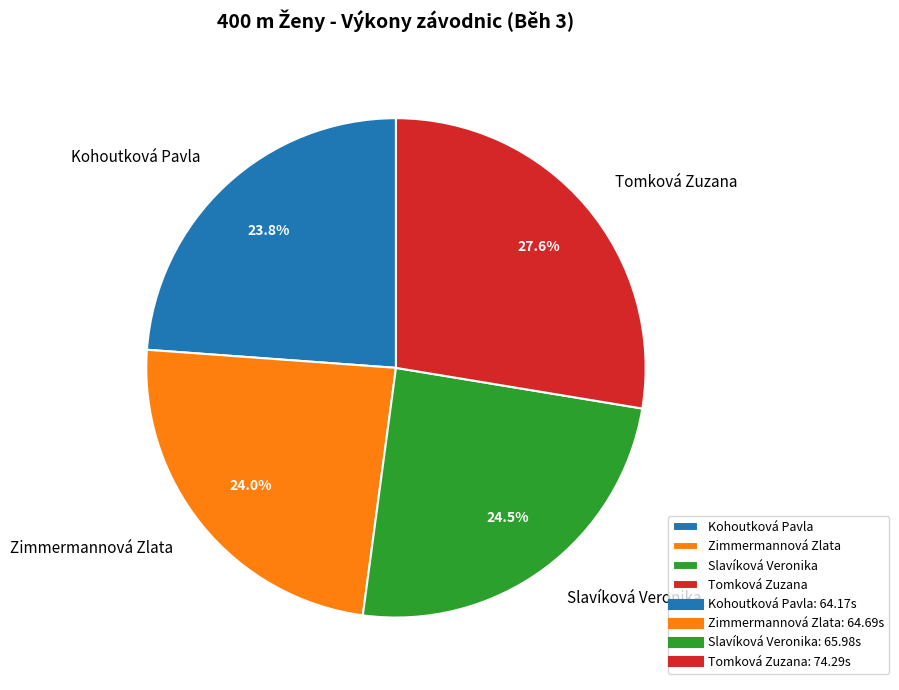

To the nearest percent, what is the combined percentage of Slavíková Veronika and Tomková Zuzana?

52%